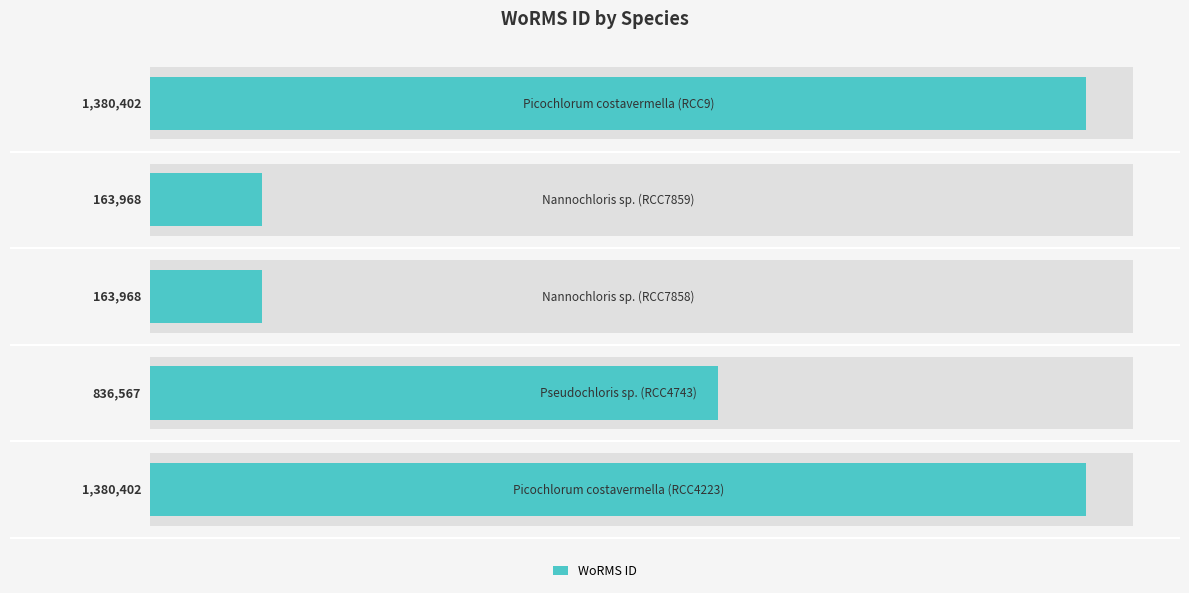

The chart shows a value of 163968 at 3. True or false?

True